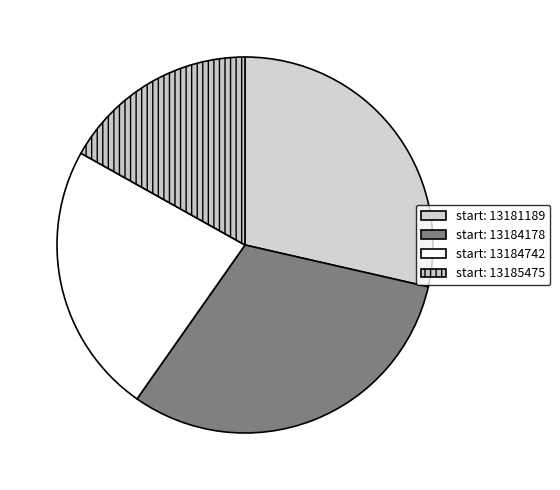

How many segments does this pie chart have?

4